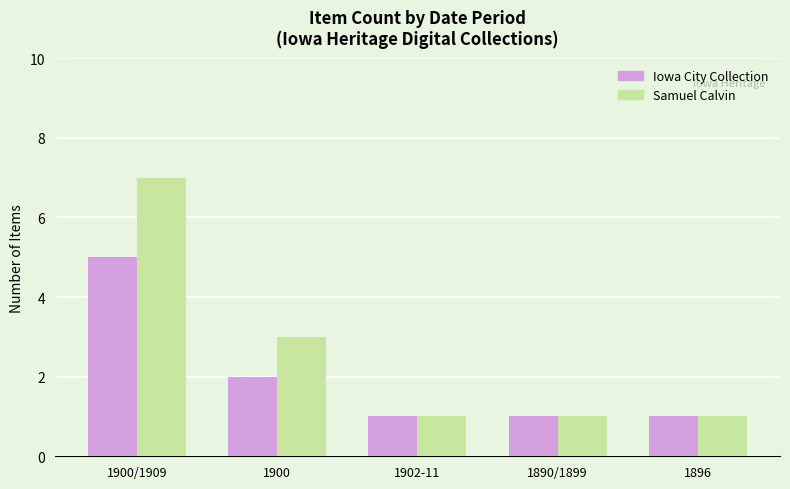

What is the value of the Samuel Calvin bar at the 1st from the left?

7